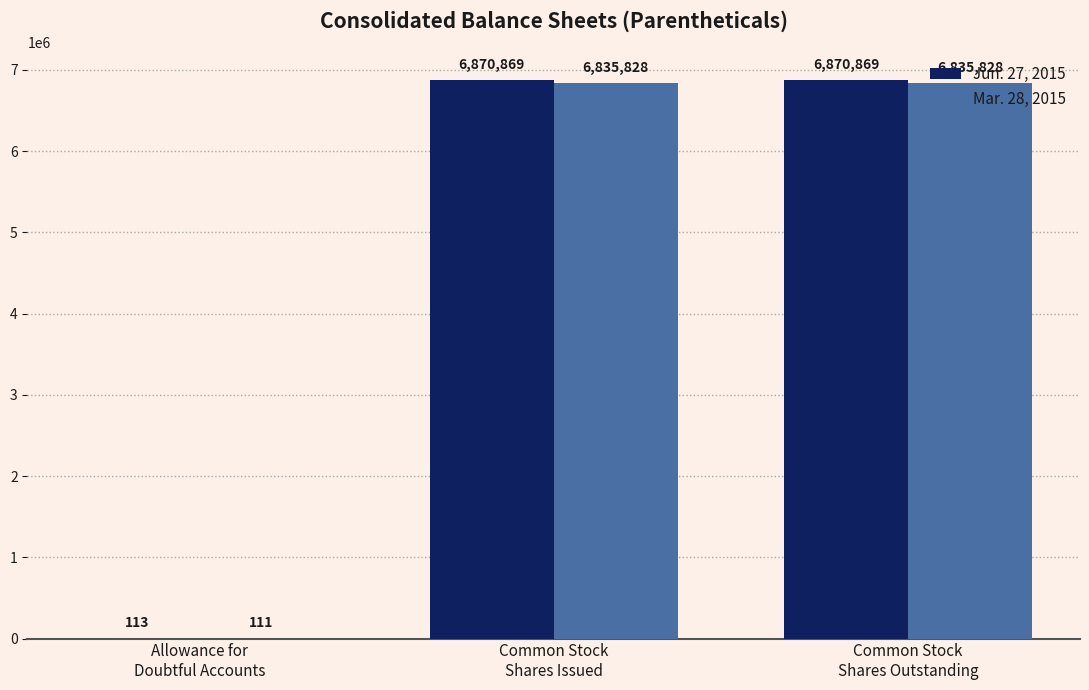

What is the maximum value for Mar. 28, 2015?

6835828